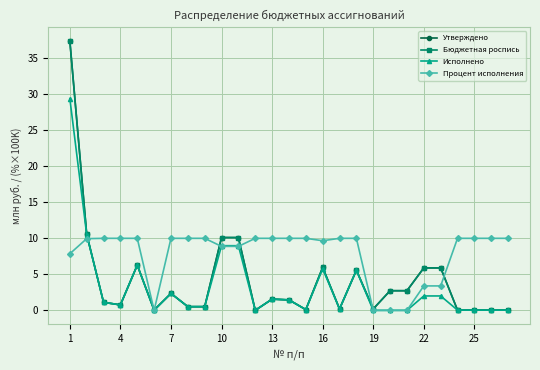

Reading left to right, transcribe all the data shown in this chart.

Утверждено: 37.4	10.6	1.1	0.8	6.3	0.1	2.4	0.5	0.5	10.1	10.1	0.0	1.6	1.5	0.1	6.0	0.2	5.6	0.2	2.7	2.7	5.9	5.9	0.0	0.0	0.0	0.0
Бюджетная роспись: 37.4	10.6	1.1	0.8	6.3	0.1	2.4	0.5	0.5	10.1	10.1	0.0	1.6	1.5	0.1	6.0	0.2	5.6	0.2	2.7	2.7	5.9	5.9	0.0	0.0	0.0	0.0
Исполнено: 29.4	10.5	1.1	0.8	6.3	0.0	2.4	0.5	0.5	9.0	9.0	0.0	1.6	1.5	0.1	5.8	0.2	5.6	0.0	0.0	0.0	2.0	2.0	0.0	0.0	0.0	0.0
Процент исполнения: 7.9	10.0	10.0	10.0	10.0	0.0	10.0	10.0	10.0	8.9	8.9	10.0	10.0	10.0	10.0	9.7	10.0	10.0	0.0	0.0	0.0	3.4	3.4	10.0	10.0	10.0	10.0